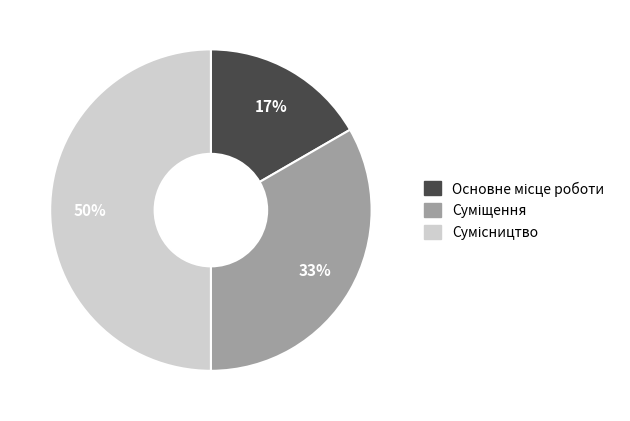

To the nearest percent, what is the difference between the largest and smallest slice percentages?

33%